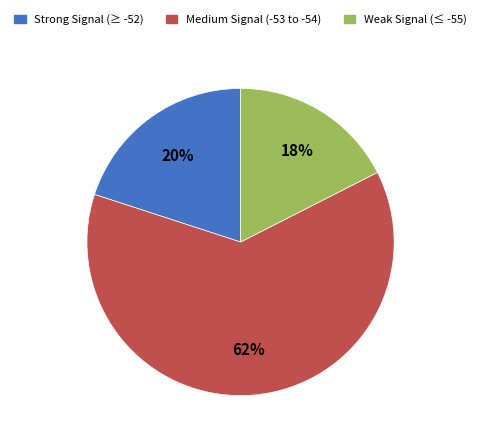

To the nearest percent, what percentage of the pie is Strong Signal (≥ -52)?

20%